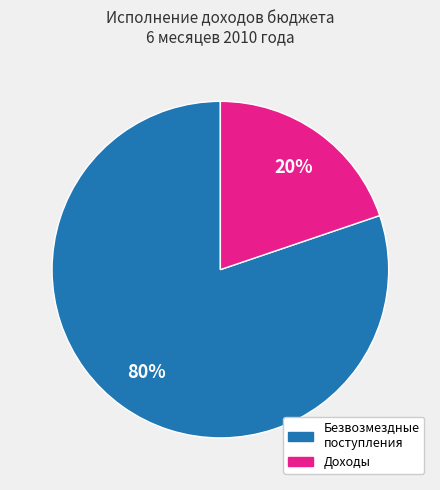

To the nearest percent, what is the average slice percentage?

50%